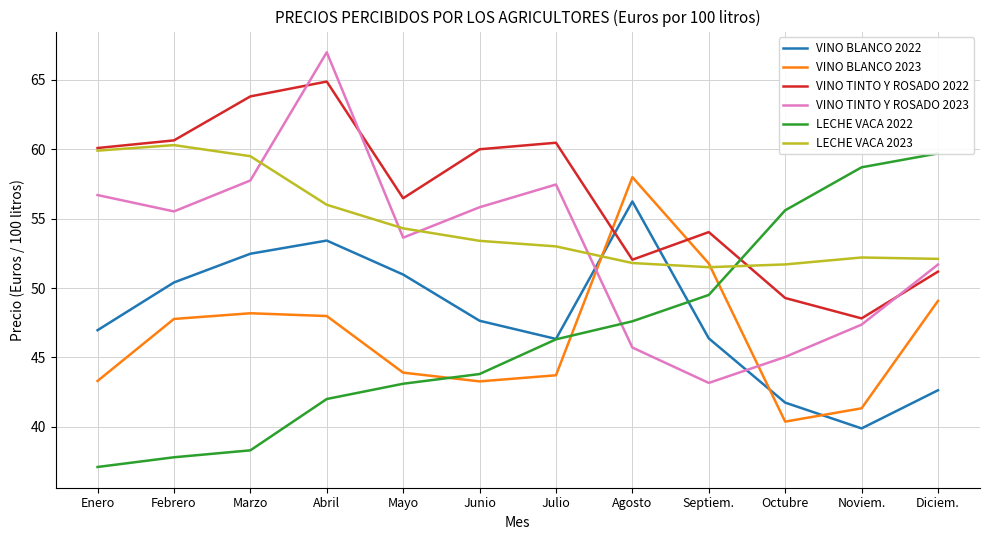

What position from the right is Febrero?

11